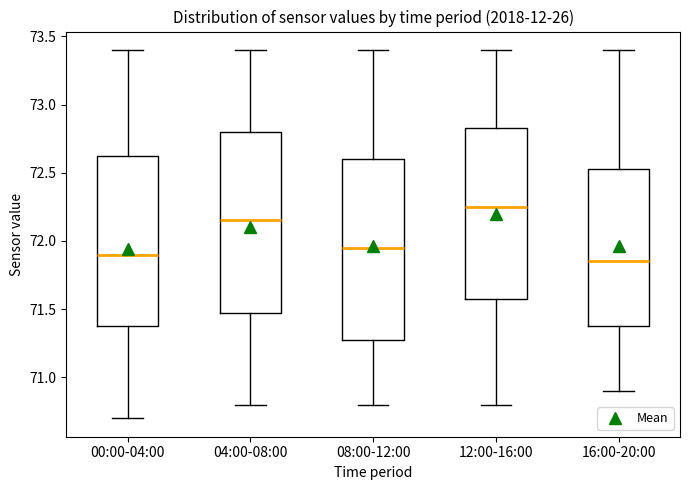

Reading left to right, read every box against the y-axis: the position of its median line, the range the box covers, and the ends of its whiskers. The values are not printed on the chart, so give them approximately, as read against the axis.

00:00-04:00: median 71.90, box 71.40 to 72.65, whiskers 70.70 to 73.40
04:00-08:00: median 72.15, box 71.50 to 72.80, whiskers 70.80 to 73.40
08:00-12:00: median 71.95, box 71.30 to 72.60, whiskers 70.80 to 73.40
12:00-16:00: median 72.25, box 71.60 to 72.85, whiskers 70.80 to 73.40
16:00-20:00: median 71.85, box 71.40 to 72.55, whiskers 70.90 to 73.40